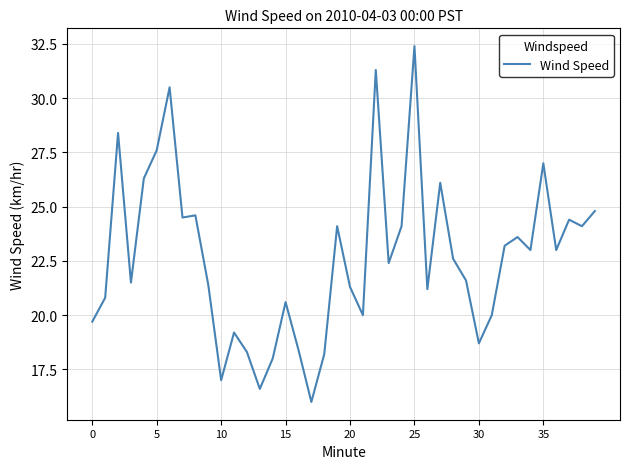

What is the maximum value shown in the chart?

32.4